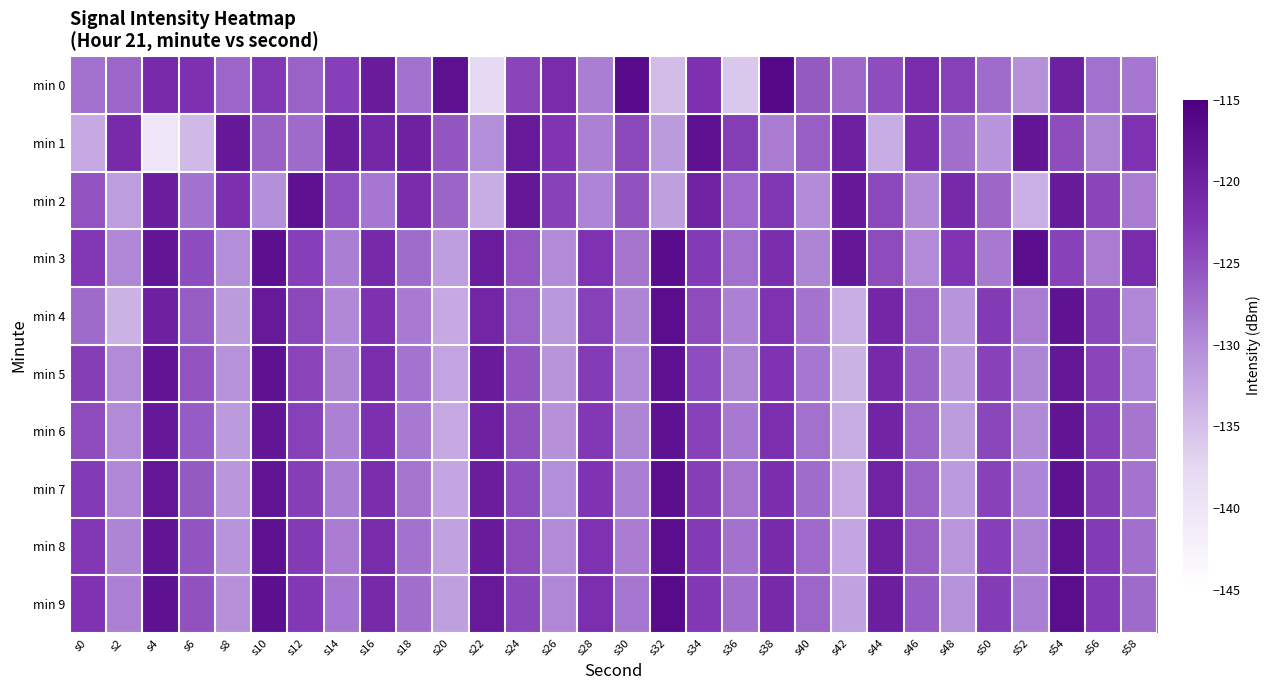

Rank the series at s20 from highest to lowest value.

min 0, min 1, min 2, min 3, min 9, min 8, min 5, min 7, min 6, min 4